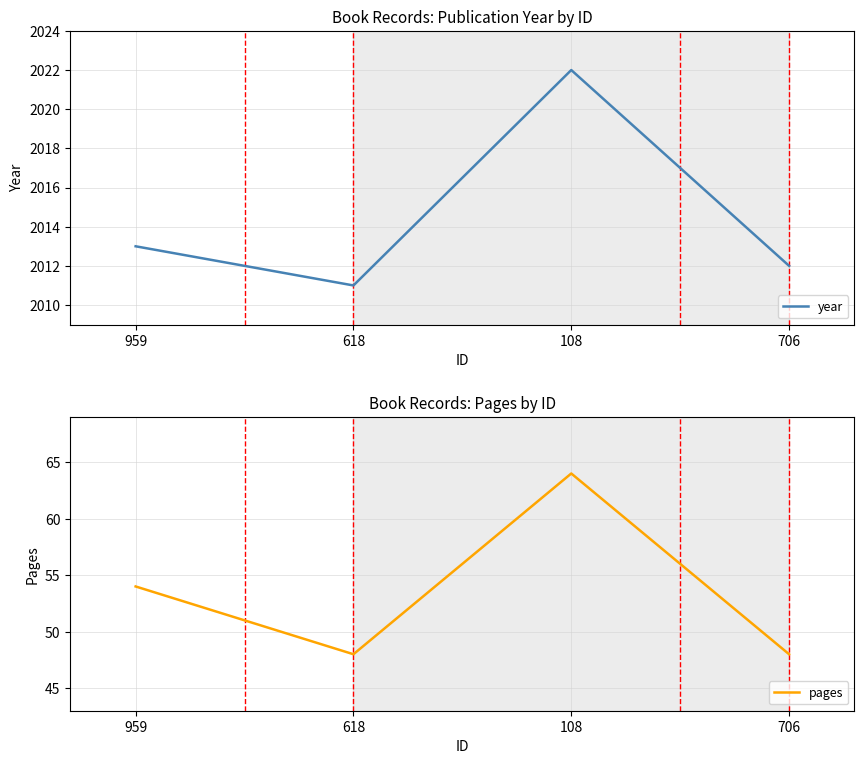

Is this an area chart (filled region under the line)?

No